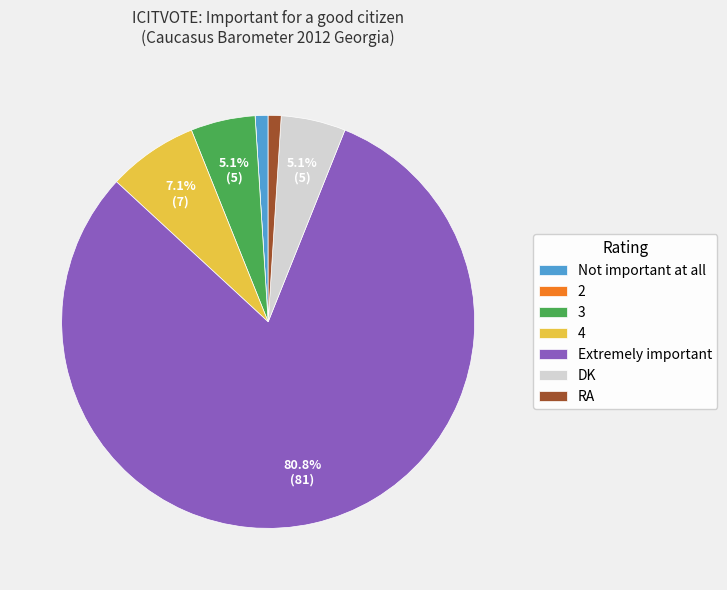

Is there any slice that represents more than half of the pie?

Yes